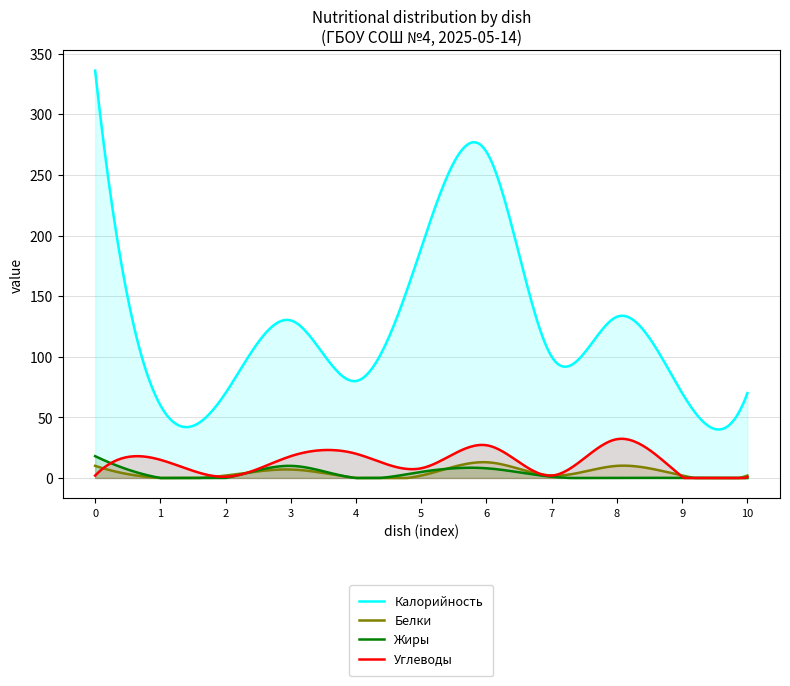

What is the total value across all series at Хлеб пшеничный (1)?

73.1